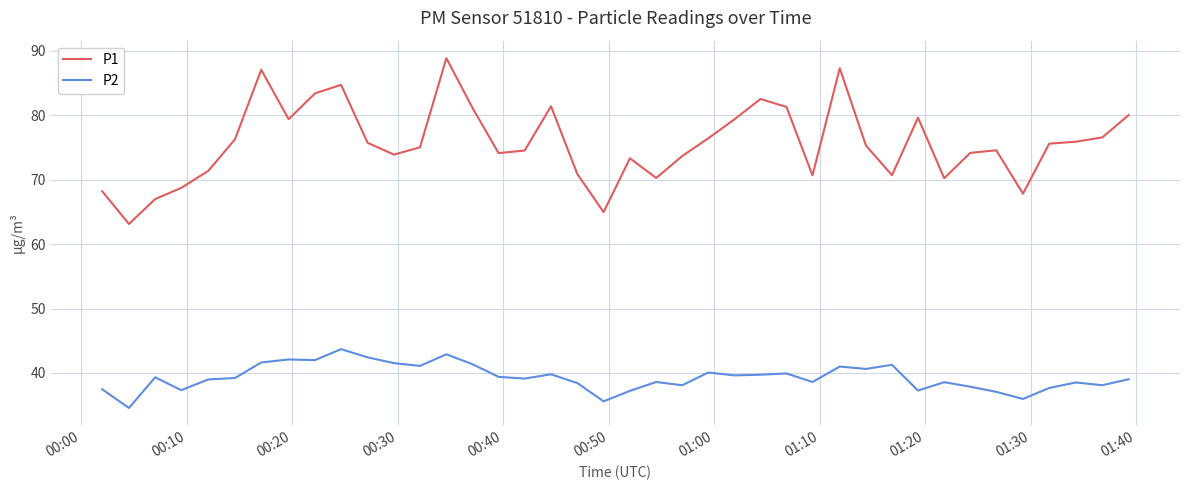

List the series in order of their overall mean, highest first.

P1, P2